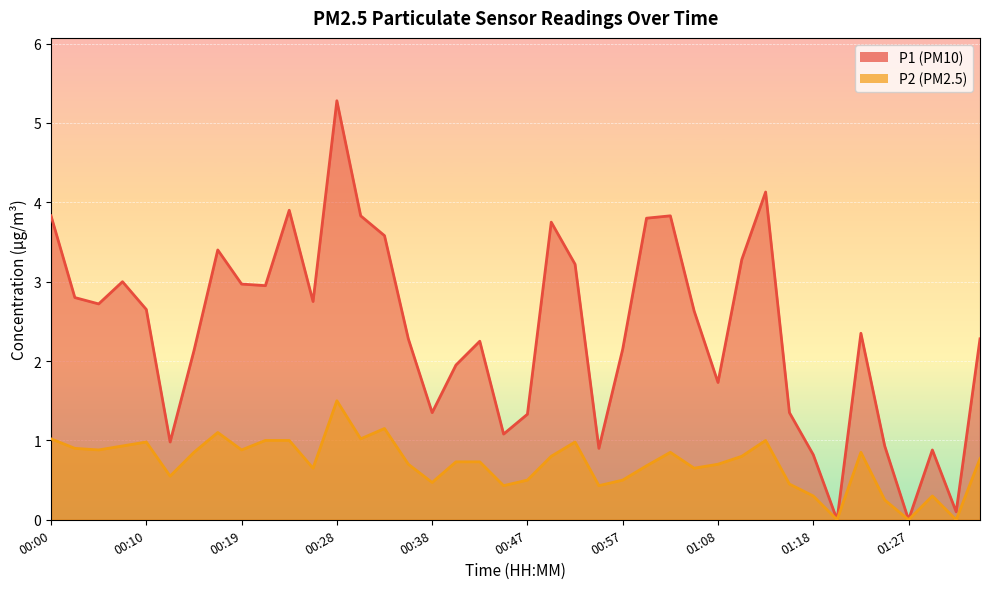

What value does the P2 series have at 00:17?

1.1